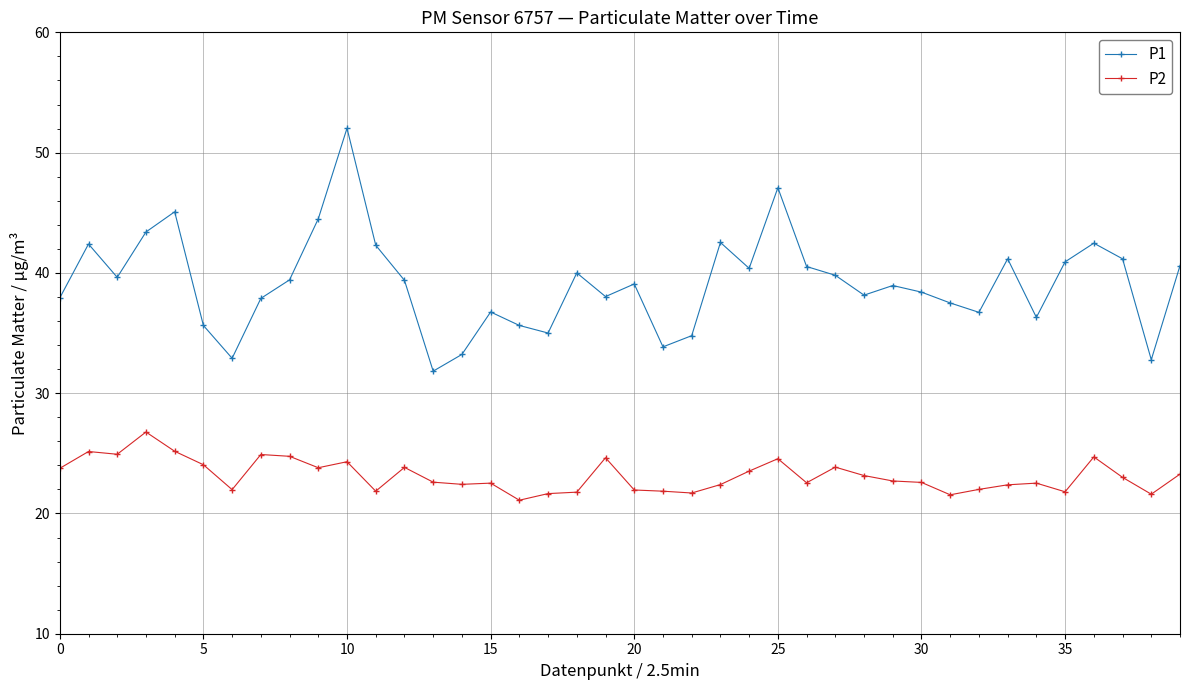

What is the highest value of the P2 series?

26.8